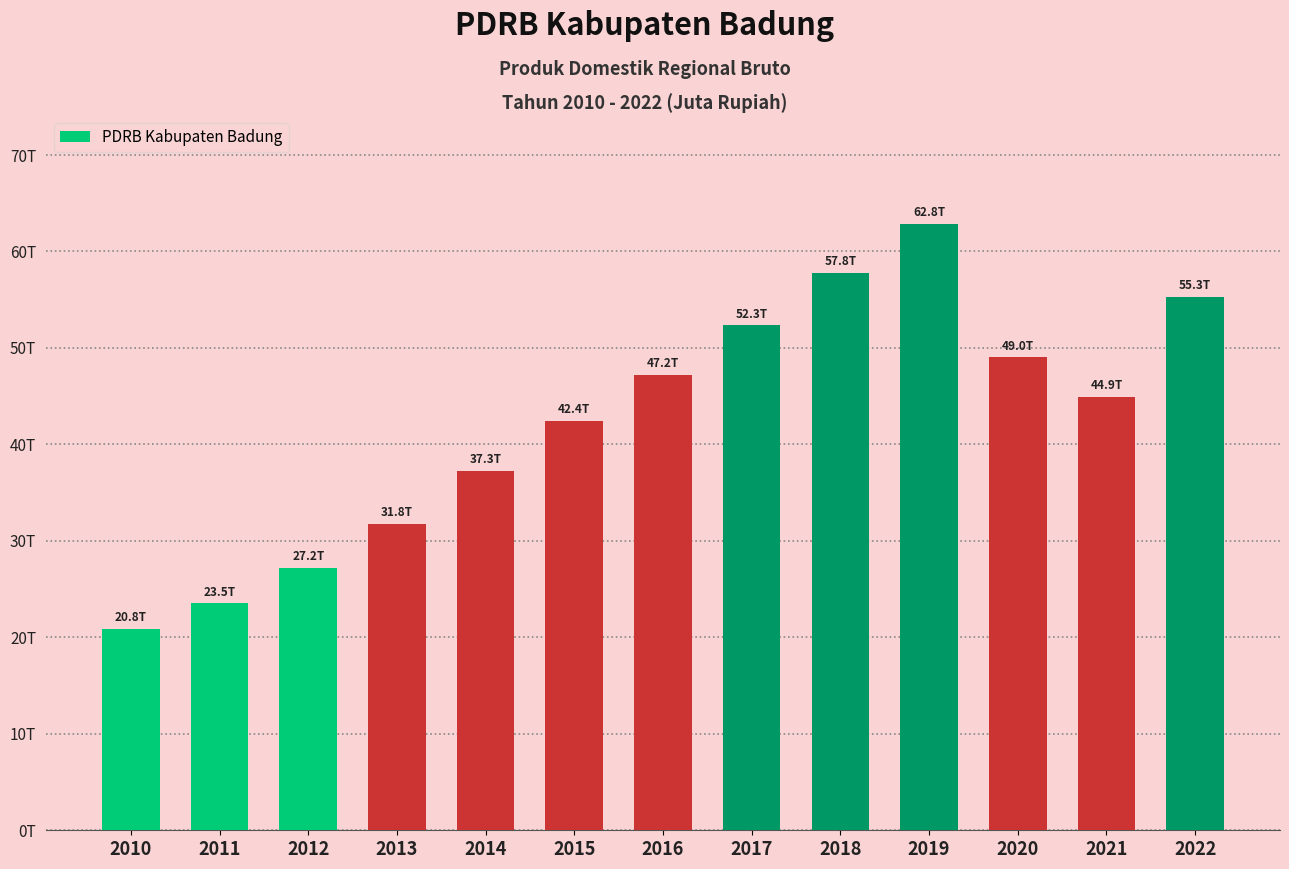

What is the value of the 4th bar from the left?

31790031.6